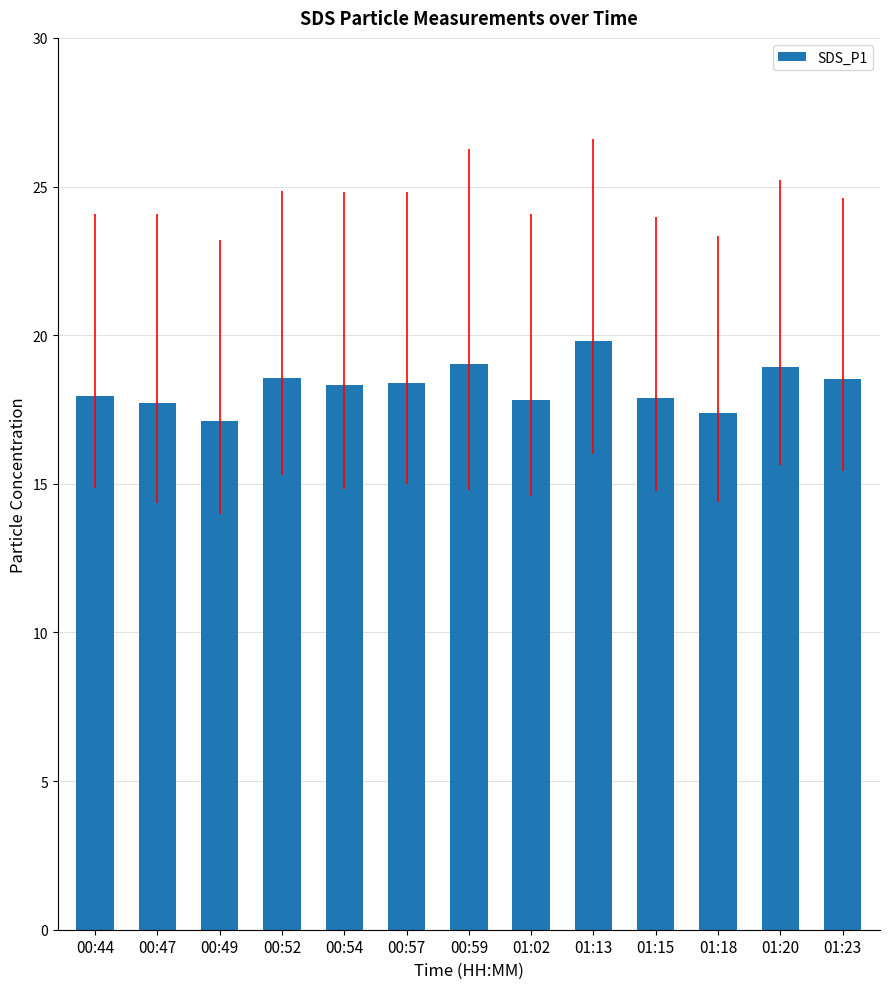

Is it true that the value at 00:59 is 31.6?

False